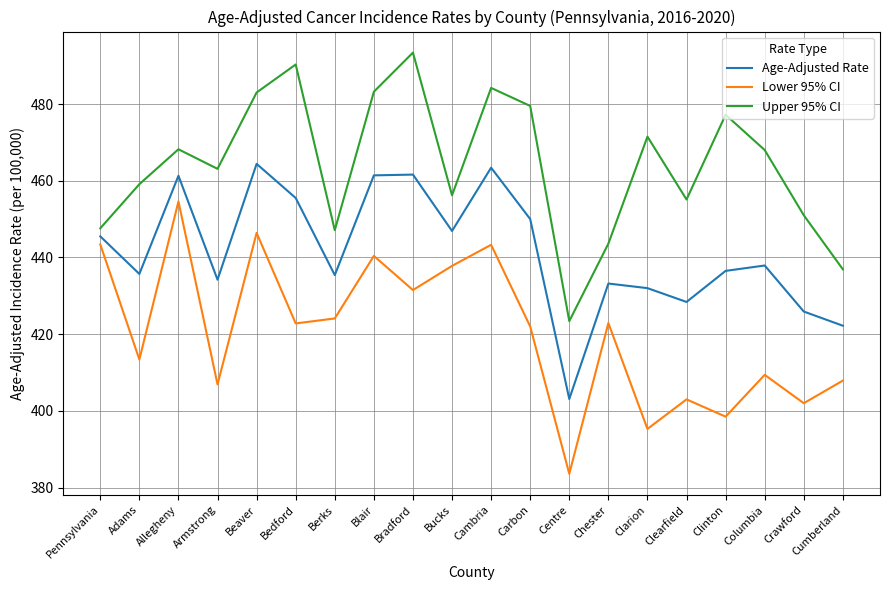

What position from the left is Columbia?

18